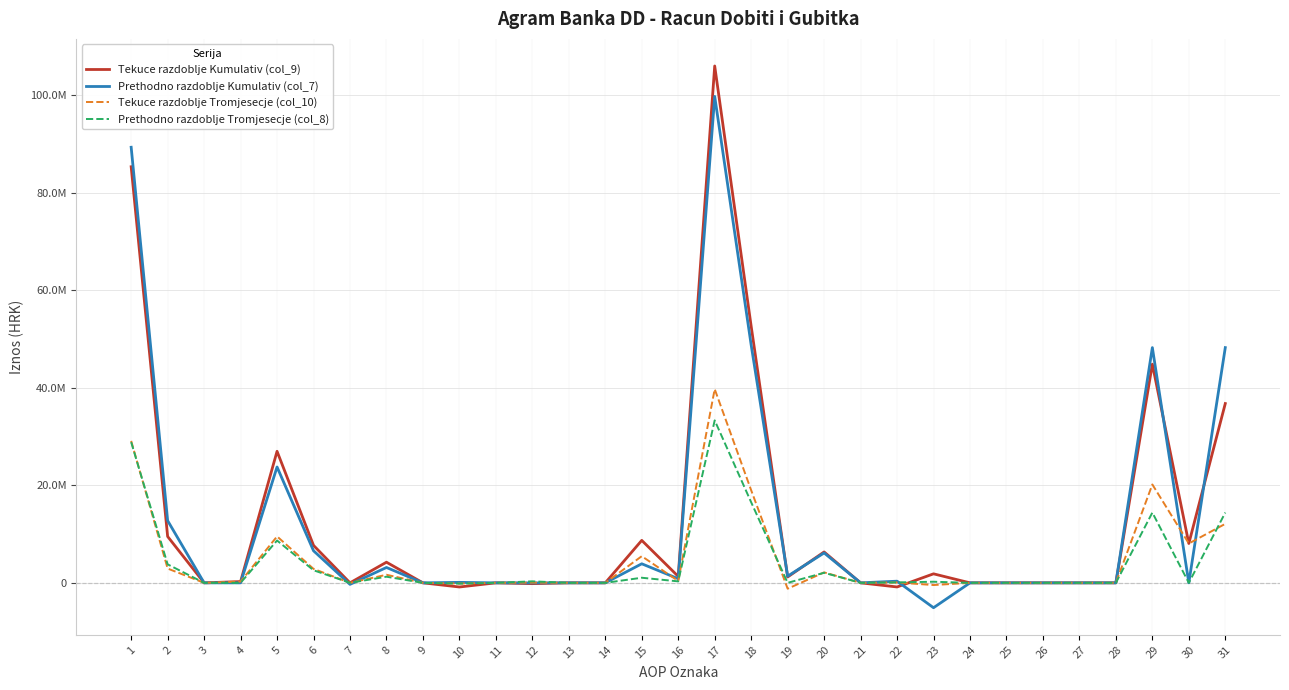

True or false: Tekuce razdoblje Tromjesecje (col_10) and Tekuce razdoblje Kumulativ (col_9) cross at least once.

True